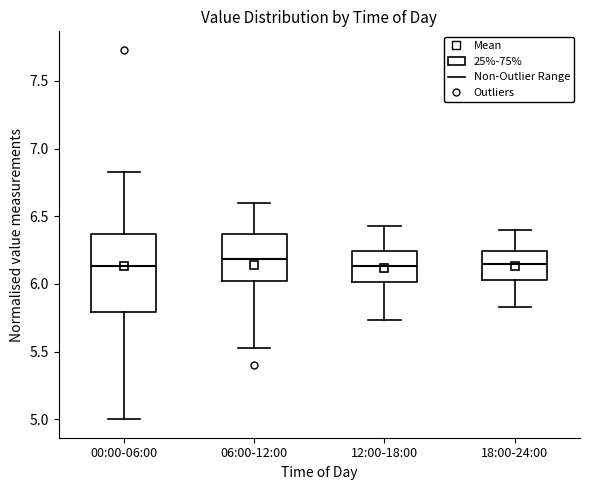

Reading left to right, transcribe this box plot: for each box, give where its median line is, the range the box spans, and where its two whiskers end, as read against the y-axis. The values are not printed on the chart, so give them approximately, as read against the axis.

00:00-06:00: median 6.15, box 5.80 to 6.35, whiskers 5.00 to 6.85
06:00-12:00: median 6.20, box 6.00 to 6.35, whiskers 5.55 to 6.60
12:00-18:00: median 6.15, box 6.00 to 6.25, whiskers 5.75 to 6.45
18:00-24:00: median 6.15, box 6.05 to 6.25, whiskers 5.85 to 6.40